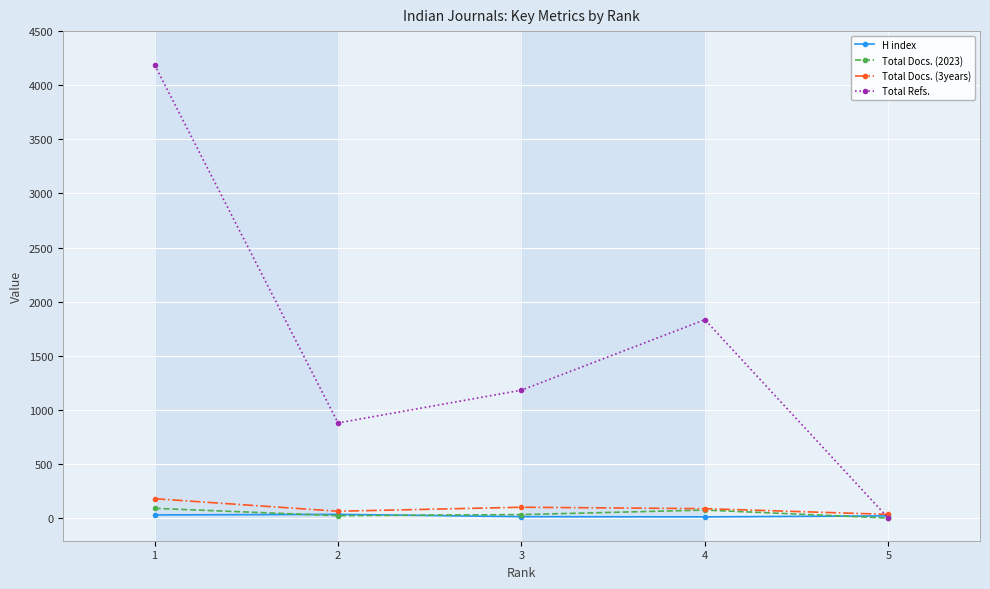

Rank the categories by Total Refs. value from lowest to highest.

5, 2, 3, 4, 1